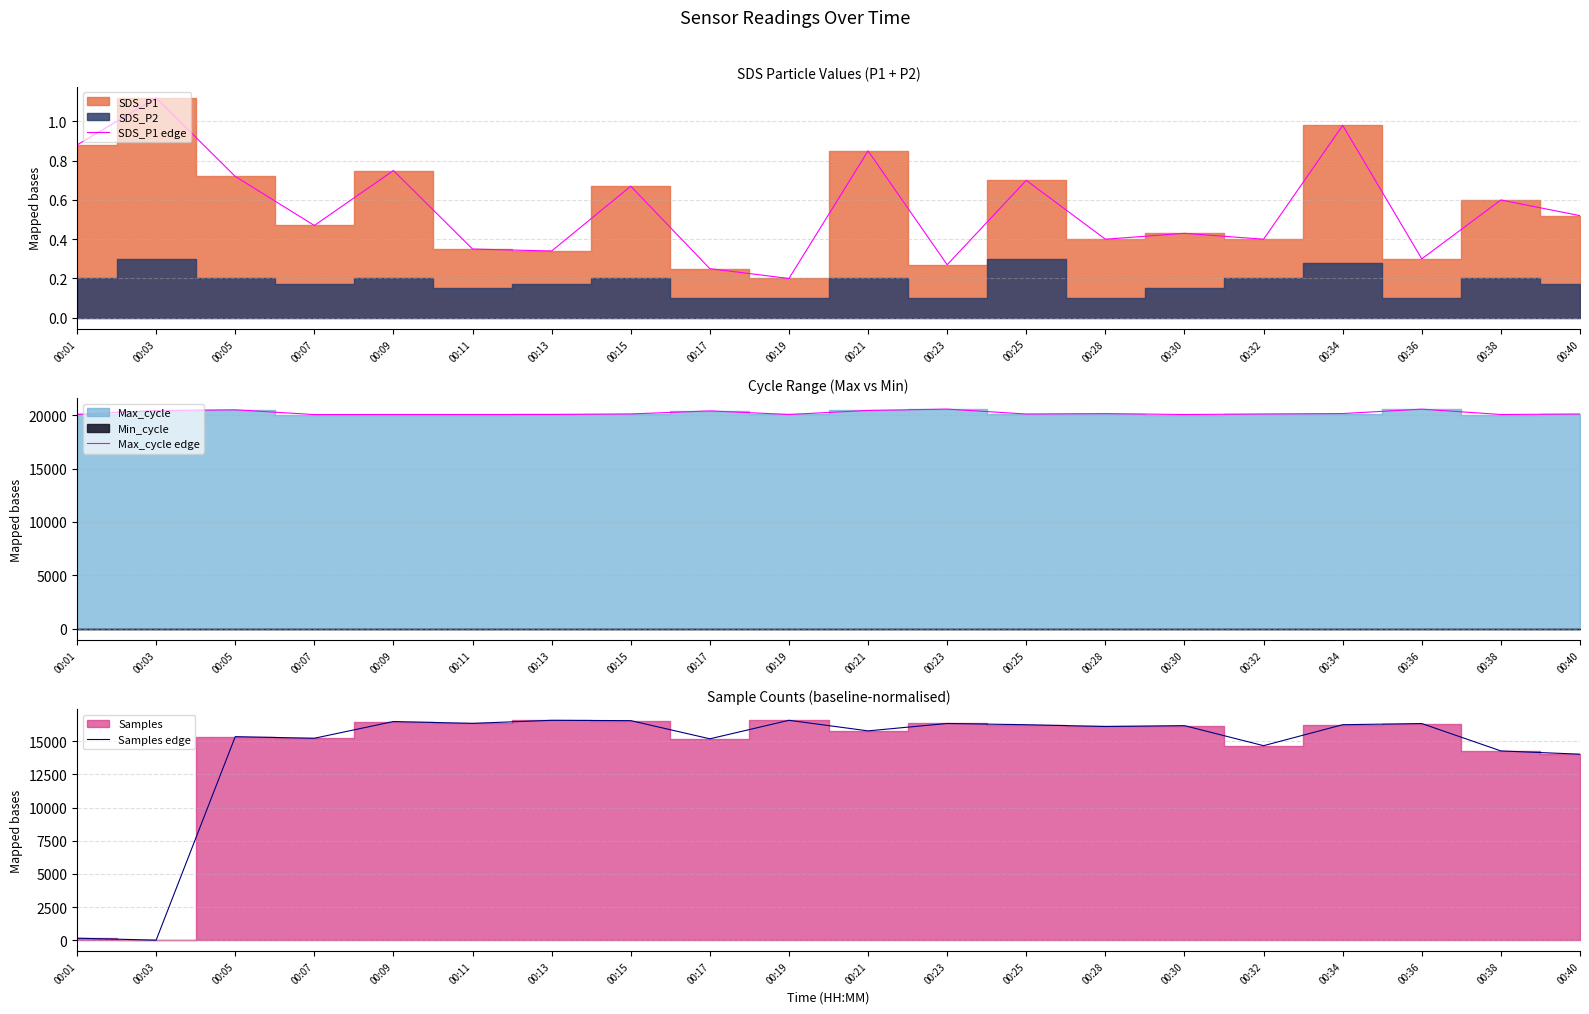

What is the spread (max minus min) of values at 00:15?

20101.3